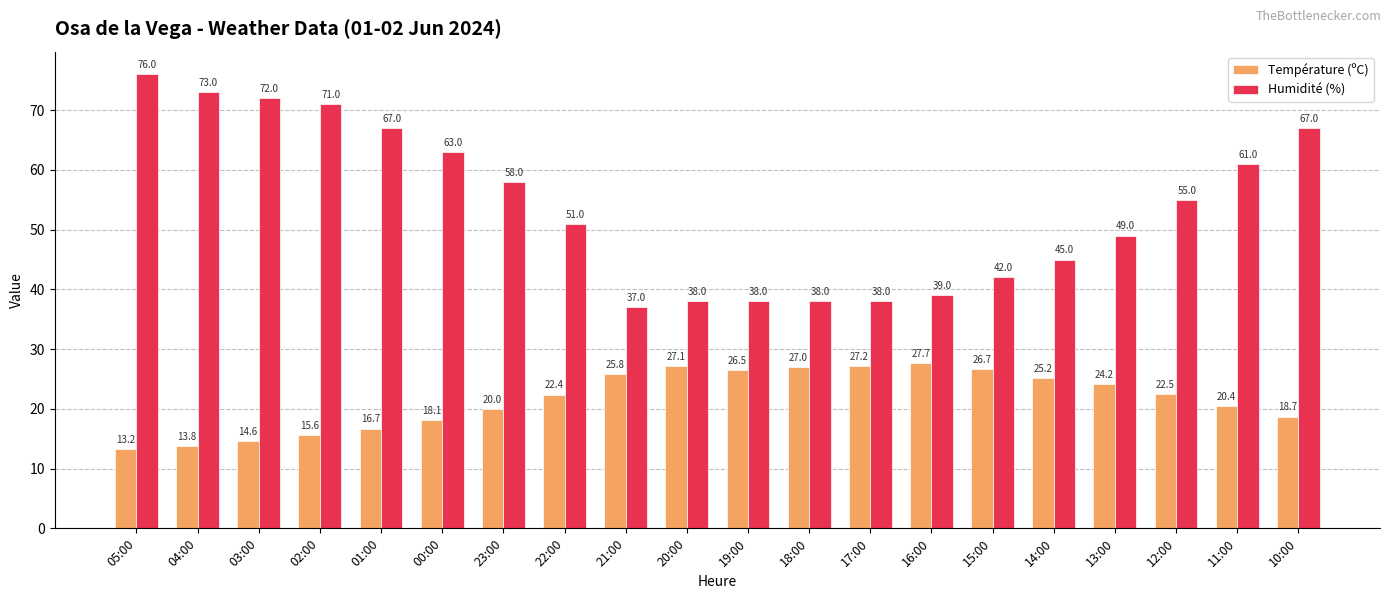

What is the minimum value for Humidité (%)?

37.0